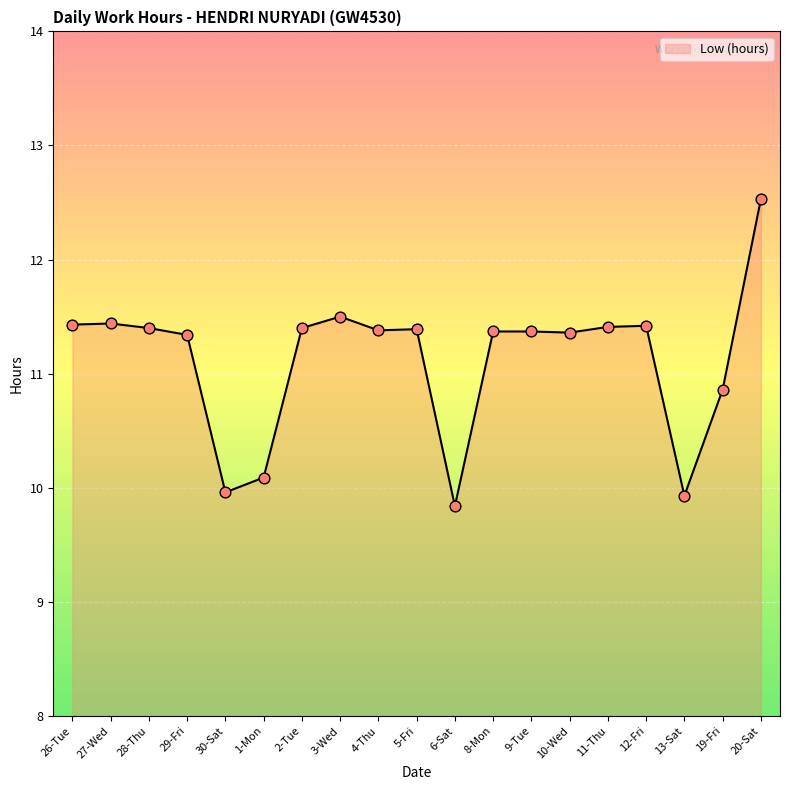

Which has a higher value, 30-Sat or 9-Tue?

9-Tue